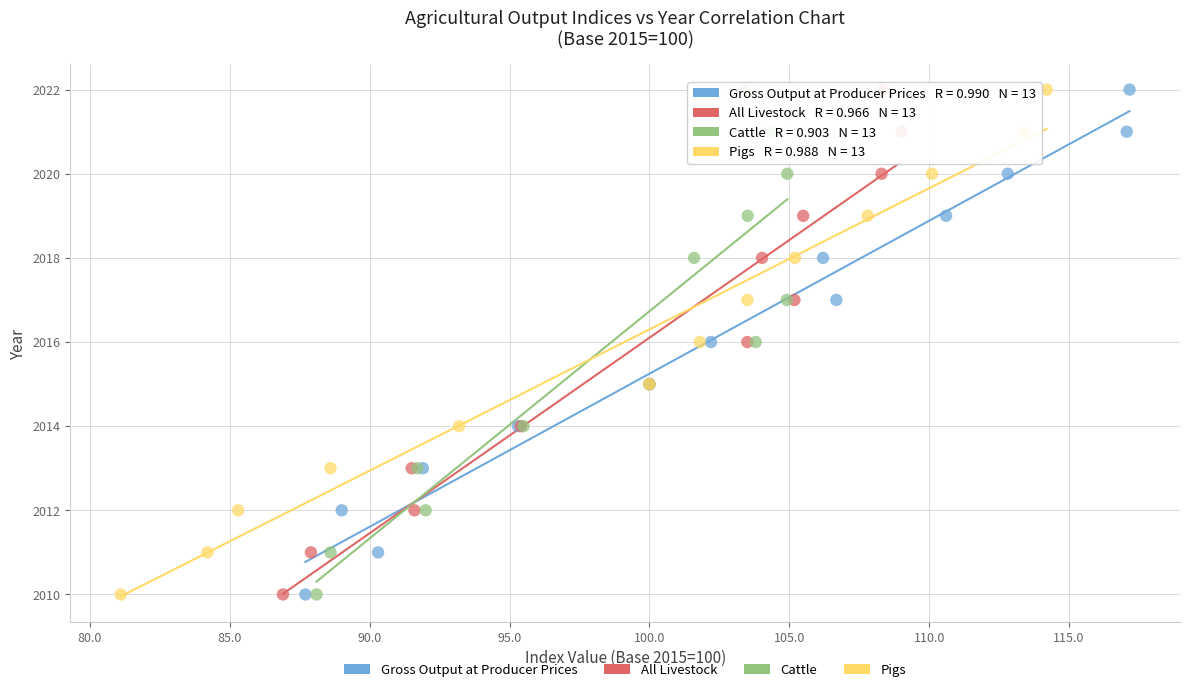

What are all the series names shown in the legend?

Gross Output at Producer Prices, All Livestock, Cattle, Pigs